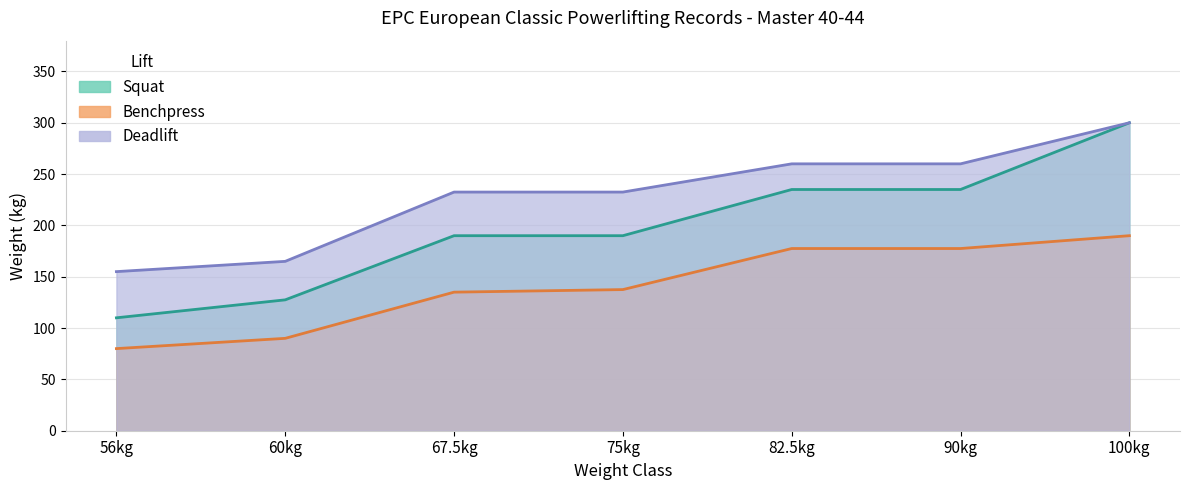

What is the difference between the maximum and minimum values in the Benchpress series?

110.0